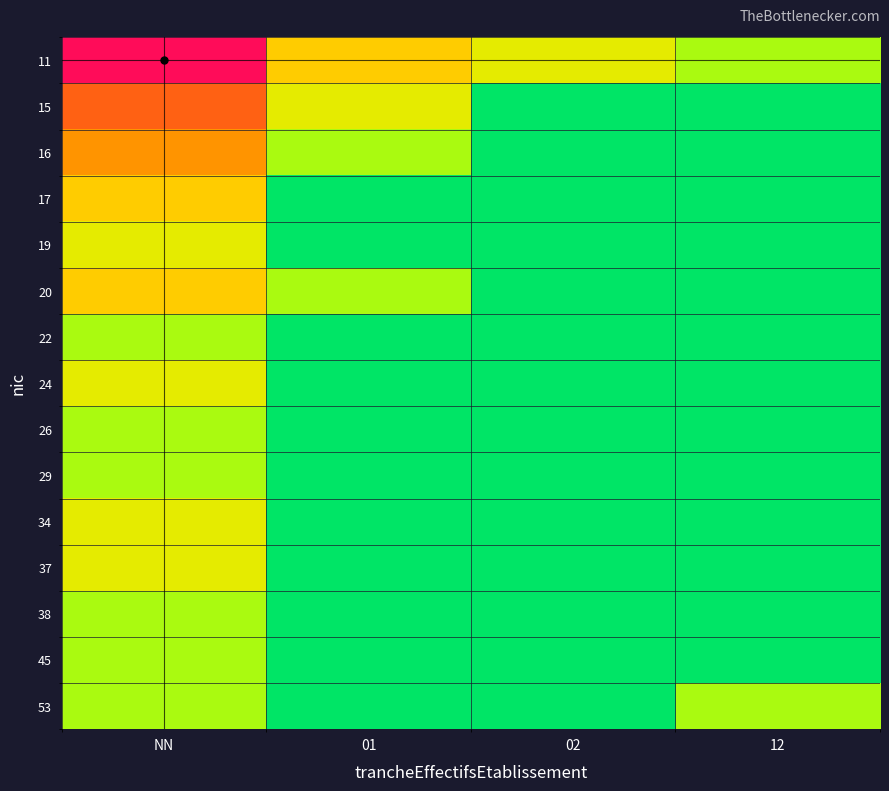

Reading right to left, what are all the values shown in this chart?

11: 12=1	02=2	01=3	NN=8
15: 12=0	02=0	01=2	NN=5
16: 12=0	02=0	01=1	NN=4
17: 12=0	02=0	01=0	NN=3
19: 12=0	02=0	01=0	NN=2
20: 12=0	02=0	01=1	NN=3
22: 12=0	02=0	01=0	NN=1
24: 12=0	02=0	01=0	NN=2
26: 12=0	02=0	01=0	NN=1
29: 12=0	02=0	01=0	NN=1
34: 12=0	02=0	01=0	NN=2
37: 12=0	02=0	01=0	NN=2
38: 12=0	02=0	01=0	NN=1
45: 12=0	02=0	01=0	NN=1
53: 12=1	02=0	01=0	NN=1